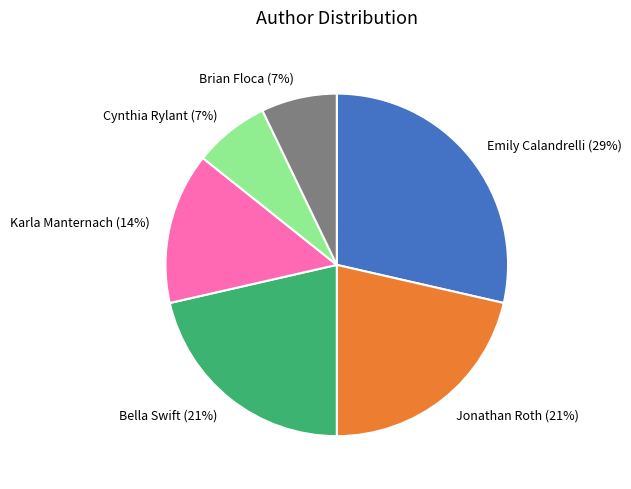

What is the largest slice in the pie chart?

Emily Calandrelli